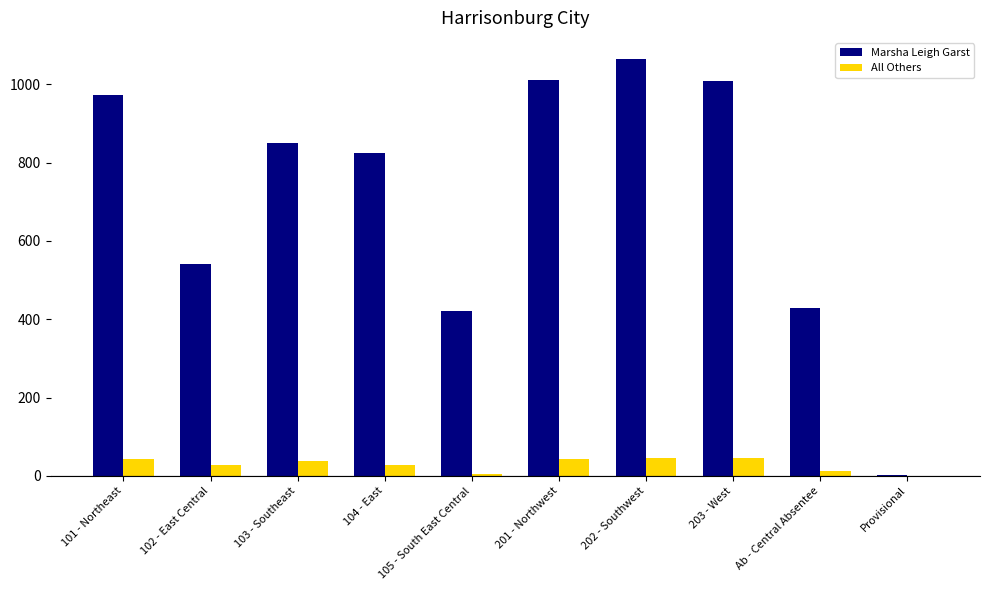

Which series changed the most between 202 - Southwest and 203 - West?

Marsha Leigh Garst